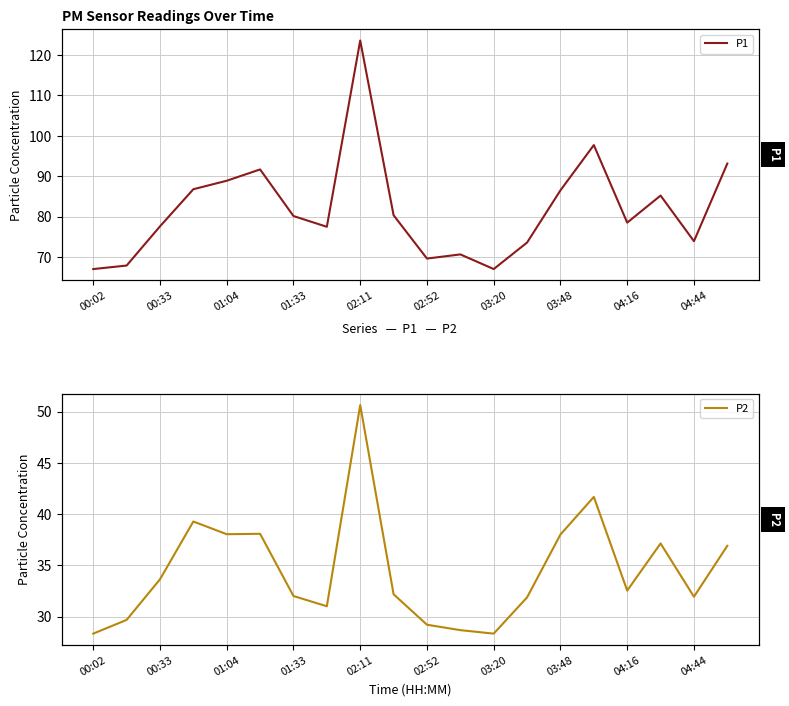

True or false: P1 and P2 intersect in this chart.

False